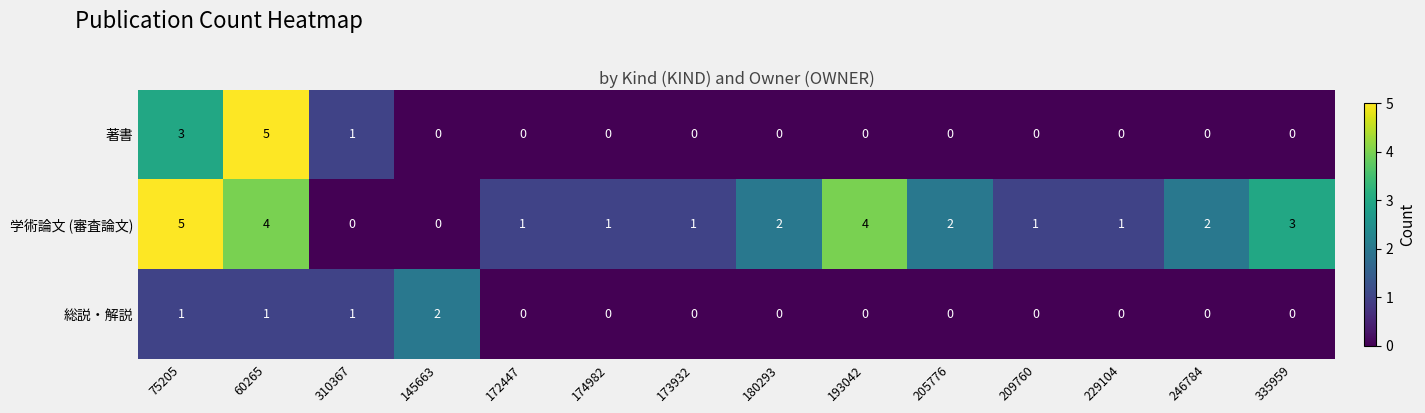

What is the maximum value for 学術論文 (審査論文)?

5